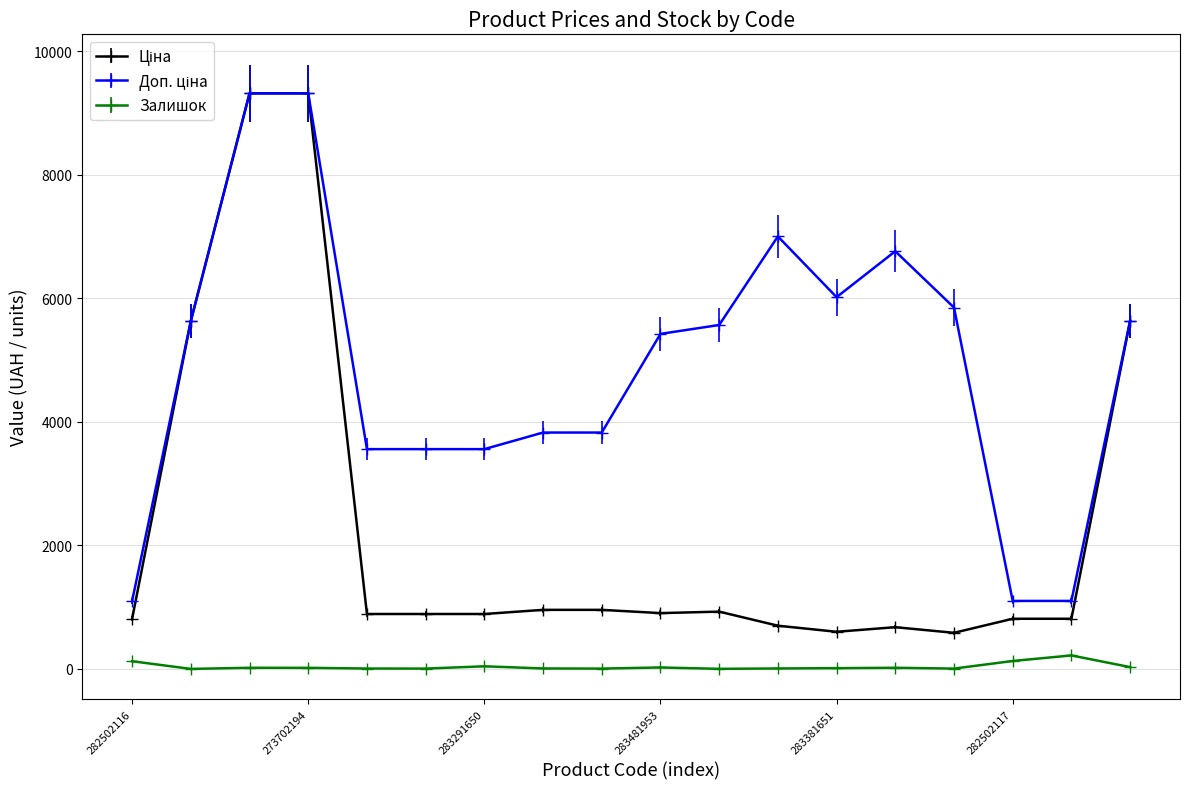

At how many categories does at least one series exceed 2203?

15